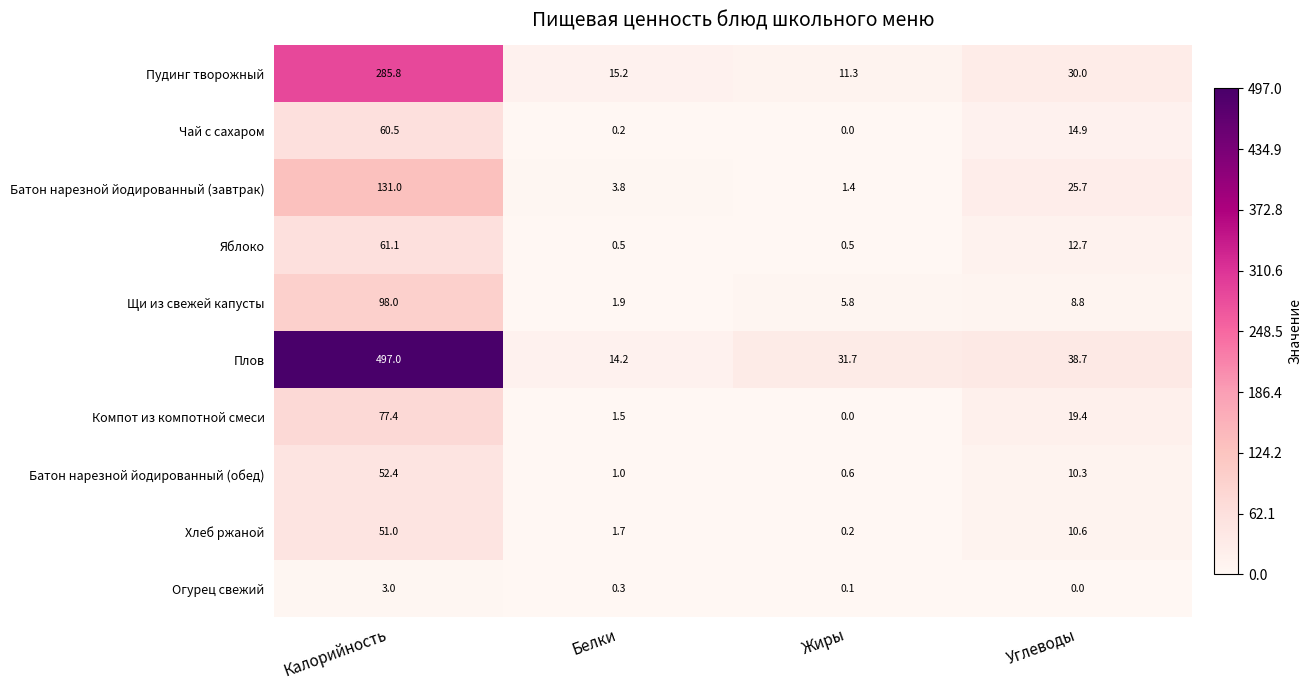

Read the Хлеб ржаной value at Белки.

1.7